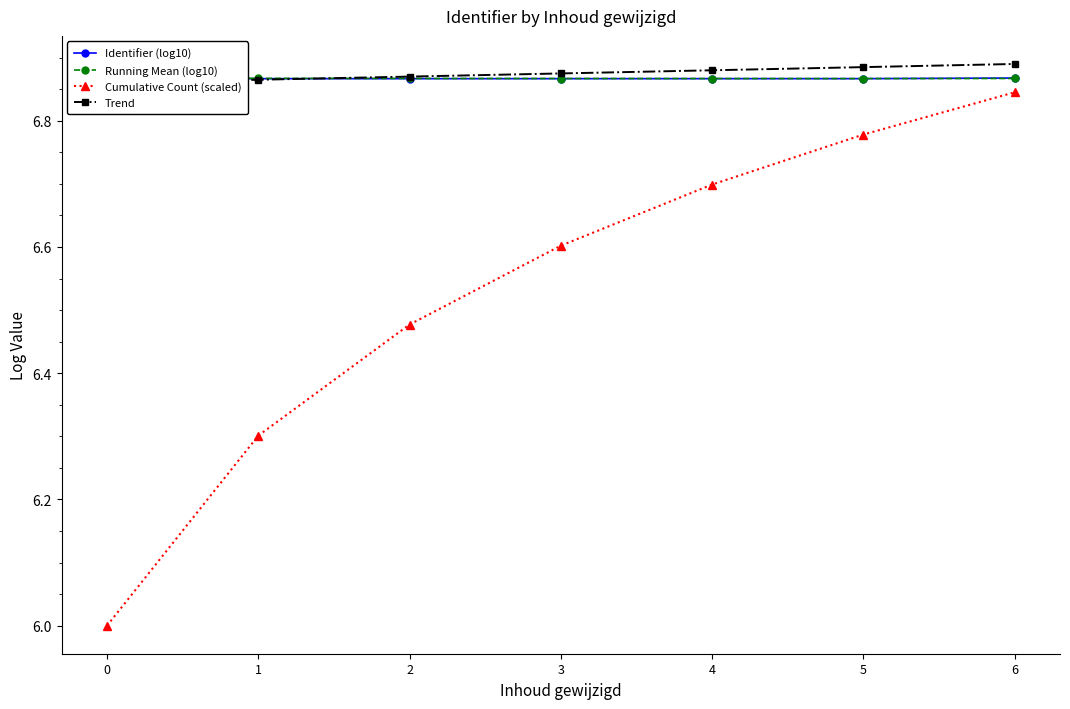

At which category is the sum across all series the highest?

6